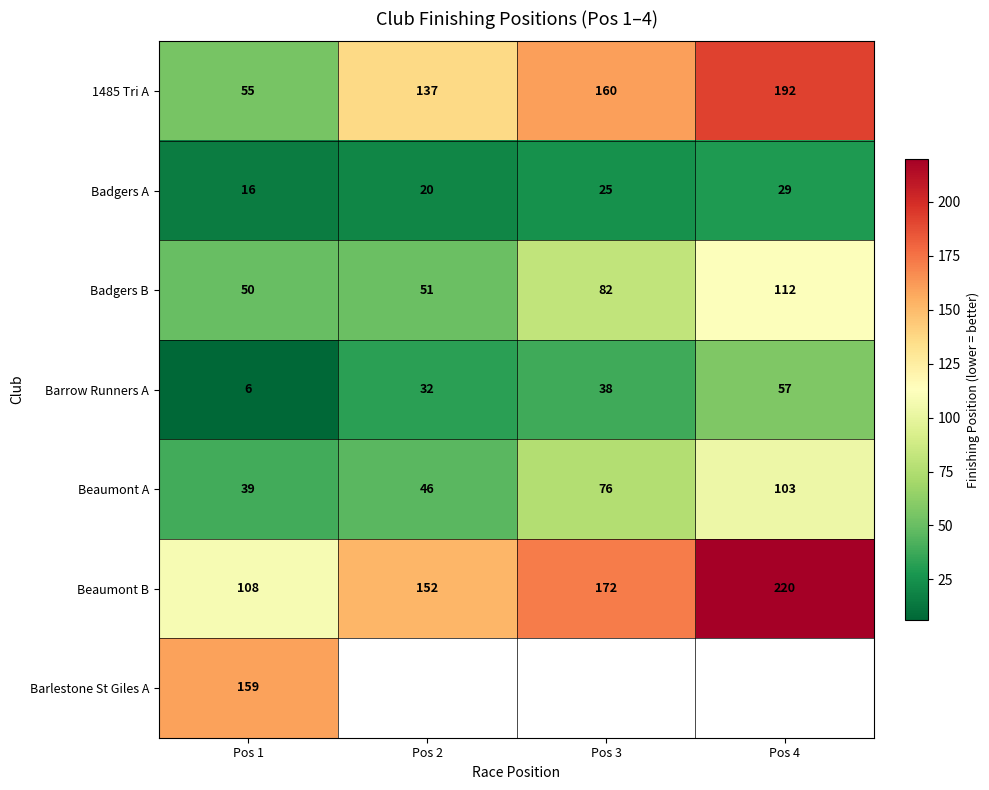

Rank the categories by Badgers B value from lowest to highest.

Pos 1, Pos 2, Pos 3, Pos 4